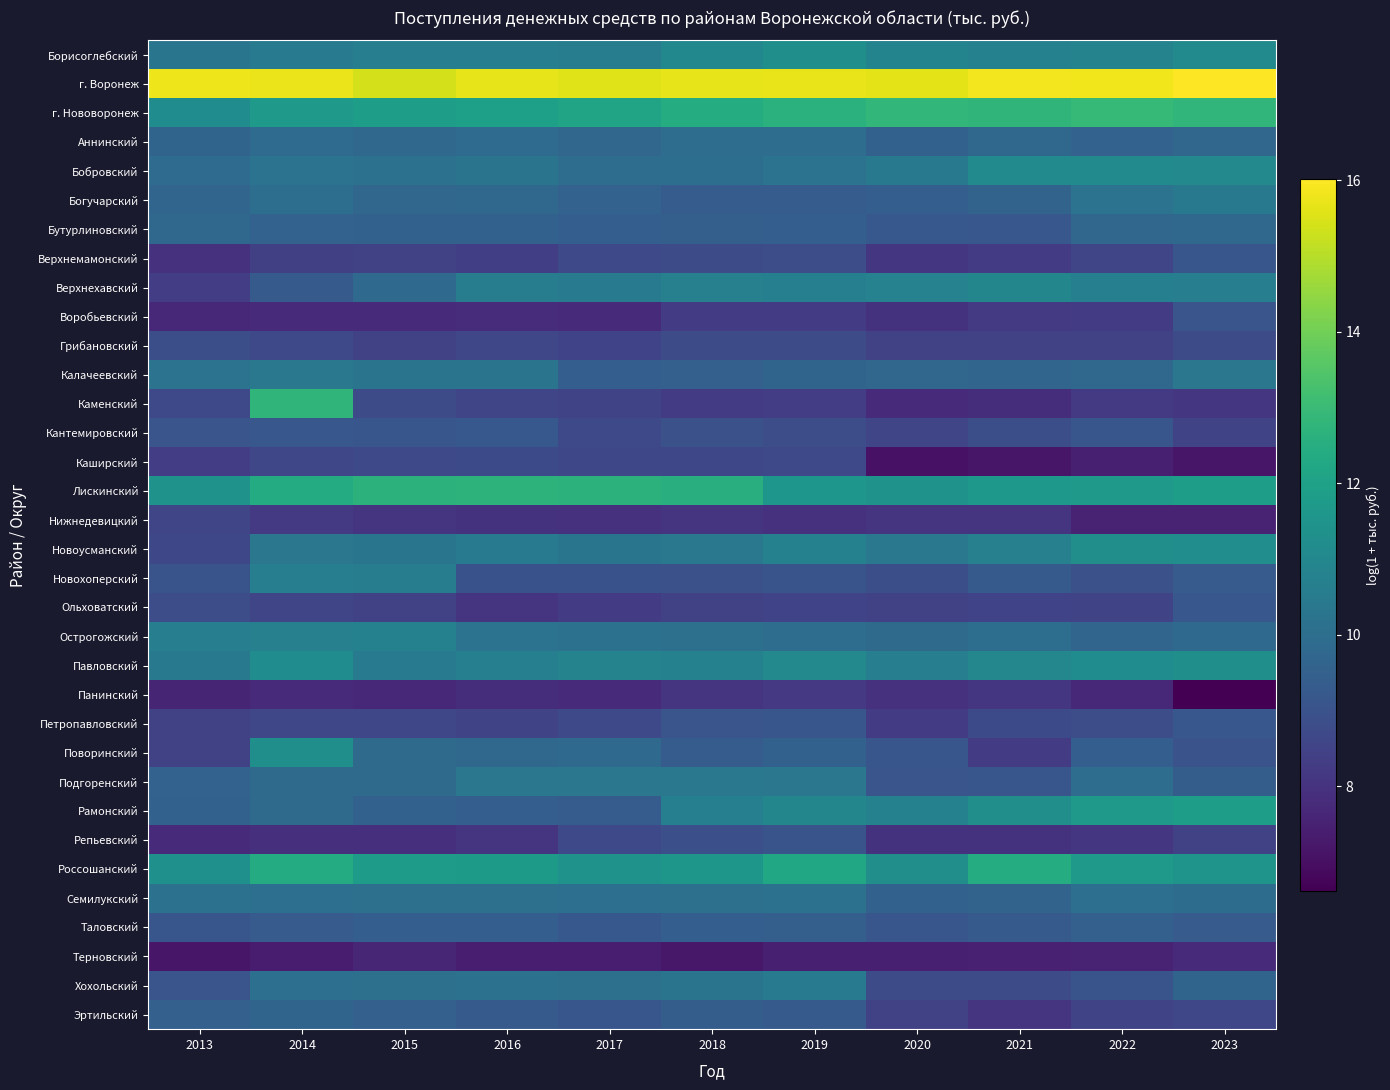

Reading left to right, list all the values displayed in this chart.

Борисоглебский: 2013=10.3	2014=10.5	2015=10.6	2016=10.6	2017=10.6	2018=11.0	2019=11.3	2020=10.9	2021=10.7	2022=10.8	2023=11.1
г. Воронеж: 2013=15.8	2014=15.7	2015=15.4	2016=15.7	2017=15.6	2018=15.7	2019=15.7	2020=15.6	2021=15.8	2022=15.8	2023=16.0
г. Нововоронеж: 2013=11.2	2014=11.7	2015=11.9	2016=11.9	2017=12.1	2018=12.4	2019=12.6	2020=12.8	2021=12.8	2022=12.9	2023=12.8
Аннинский: 2013=9.6	2014=9.9	2015=9.8	2016=9.9	2017=9.7	2018=10.0	2019=10.0	2020=9.5	2021=9.8	2022=9.6	2023=9.7
Бобровский: 2013=9.9	2014=10.2	2015=10.1	2016=10.2	2017=10.0	2018=10.0	2019=10.2	2020=10.4	2021=11.1	2022=11.1	2023=11.0
Богучарский: 2013=9.7	2014=10.0	2015=9.7	2016=9.8	2017=9.6	2018=9.4	2019=9.3	2020=9.4	2021=9.6	2022=10.2	2023=10.4
Бутурлиновский: 2013=9.8	2014=9.6	2015=9.5	2016=9.5	2017=9.4	2018=9.5	2019=9.4	2020=9.2	2021=9.2	2022=9.7	2023=9.8
Верхнемамонский: 2013=7.9	2014=8.4	2015=8.5	2016=8.3	2017=8.7	2018=8.8	2019=8.8	2020=8.1	2021=8.3	2022=8.6	2023=9.1
Верхнехавский: 2013=8.3	2014=9.3	2015=9.8	2016=10.6	2017=10.5	2018=10.7	2019=10.7	2020=10.8	2021=10.9	2022=10.7	2023=10.6
Воробьевский: 2013=7.7	2014=7.7	2015=7.7	2016=7.8	2017=7.8	2018=8.3	2019=8.3	2020=8.0	2021=8.2	2022=8.3	2023=9.1
Грибановский: 2013=8.9	2014=8.7	2015=8.4	2016=8.6	2017=8.5	2018=8.8	2019=8.8	2020=8.4	2021=8.5	2022=8.5	2023=8.7
Калачеевский: 2013=10.2	2014=10.4	2015=10.2	2016=10.2	2017=9.4	2018=9.5	2019=9.6	2020=9.7	2021=9.7	2022=9.8	2023=10.3
Каменский: 2013=8.7	2014=12.8	2015=8.7	2016=8.6	2017=8.5	2018=8.3	2019=8.3	2020=7.8	2021=7.8	2022=8.2	2023=8.1
Кантемировский: 2013=9.1	2014=9.2	2015=9.1	2016=9.2	2017=8.7	2018=9.0	2019=8.8	2020=8.6	2021=8.9	2022=9.1	2023=8.5
Каширский: 2013=8.3	2014=8.6	2015=8.7	2016=8.7	2017=8.7	2018=8.7	2019=8.7	2020=7.1	2021=7.2	2022=7.4	2023=7.2
Лискинский: 2013=11.4	2014=12.4	2015=12.7	2016=12.7	2017=12.7	2018=12.5	2019=11.5	2020=11.5	2021=11.6	2022=11.7	2023=11.9
Нижнедевицкий: 2013=8.6	2014=8.2	2015=8.0	2016=8.0	2017=8.0	2018=8.0	2019=8.0	2020=8.1	2021=8.1	2022=7.5	2023=7.5
Новоусманский: 2013=8.7	2014=10.4	2015=10.3	2016=10.5	2017=10.3	2018=10.4	2019=10.7	2020=10.4	2021=10.7	2022=11.3	2023=11.2
Новохоперский: 2013=9.1	2014=10.6	2015=10.6	2016=9.0	2017=9.0	2018=9.0	2019=9.0	2020=8.9	2021=9.3	2022=9.0	2023=9.3
Ольховатский: 2013=8.9	2014=8.6	2015=8.5	2016=8.1	2017=8.3	2018=8.4	2019=8.5	2020=8.4	2021=8.5	2022=8.5	2023=9.2
Острогожский: 2013=10.6	2014=10.7	2015=10.7	2016=10.2	2017=10.1	2018=10.1	2019=10.0	2020=9.9	2021=10.0	2022=9.7	2023=9.8
Павловский: 2013=10.4	2014=11.2	2015=10.5	2016=10.7	2017=10.8	2018=10.7	2019=11.1	2020=10.6	2021=11.0	2022=11.2	2023=11.3
Панинский: 2013=7.6	2014=7.7	2015=7.7	2016=7.8	2017=7.8	2018=8.1	2019=8.2	2020=8.0	2021=8.1	2022=7.7	2023=6.6
Петропавловский: 2013=8.4	2014=8.6	2015=8.6	2016=8.6	2017=8.7	2018=9.1	2019=9.1	2020=8.2	2021=8.7	2022=8.8	2023=9.2
Поворинский: 2013=8.4	2014=11.3	2015=9.9	2016=9.8	2017=9.8	2018=9.4	2019=9.5	2020=9.1	2021=8.3	2022=9.4	2023=9.0
Подгоренский: 2013=9.6	2014=9.9	2015=9.9	2016=10.4	2017=10.4	2018=10.4	2019=10.3	2020=9.1	2021=9.1	2022=10.0	2023=9.4
Рамонский: 2013=9.5	2014=9.9	2015=9.5	2016=9.4	2017=9.4	2018=10.7	2019=10.9	2020=10.7	2021=11.3	2022=11.7	2023=11.9
Репьевский: 2013=7.7	2014=7.9	2015=7.9	2016=8.1	2017=8.7	2018=8.9	2019=9.1	2020=8.0	2021=8.0	2022=8.1	2023=8.5
Россошанский: 2013=11.3	2014=12.4	2015=11.8	2016=11.7	2017=11.4	2018=11.6	2019=12.2	2020=11.3	2021=12.4	2022=11.7	2023=11.5
Семилукский: 2013=10.1	2014=10.0	2015=10.1	2016=10.1	2017=10.0	2018=10.1	2019=10.1	2020=9.5	2021=9.6	2022=10.1	2023=9.9
Таловский: 2013=9.1	2014=9.3	2015=9.4	2016=9.4	2017=9.2	2018=9.4	2019=9.5	2020=9.1	2021=9.3	2022=9.5	2023=9.3
Терновский: 2013=7.2	2014=7.3	2015=7.6	2016=7.4	2017=7.4	2018=7.2	2019=7.5	2020=7.4	2021=7.5	2022=7.6	2023=7.7
Хохольский: 2013=9.1	2014=10.1	2015=10.1	2016=10.1	2017=10.1	2018=10.2	2019=10.5	2020=8.8	2021=8.8	2022=9.1	2023=9.6
Эртильский: 2013=9.5	2014=9.7	2015=9.5	2016=9.3	2017=9.1	2018=9.4	2019=9.3	2020=8.5	2021=8.1	2022=8.5	2023=8.6